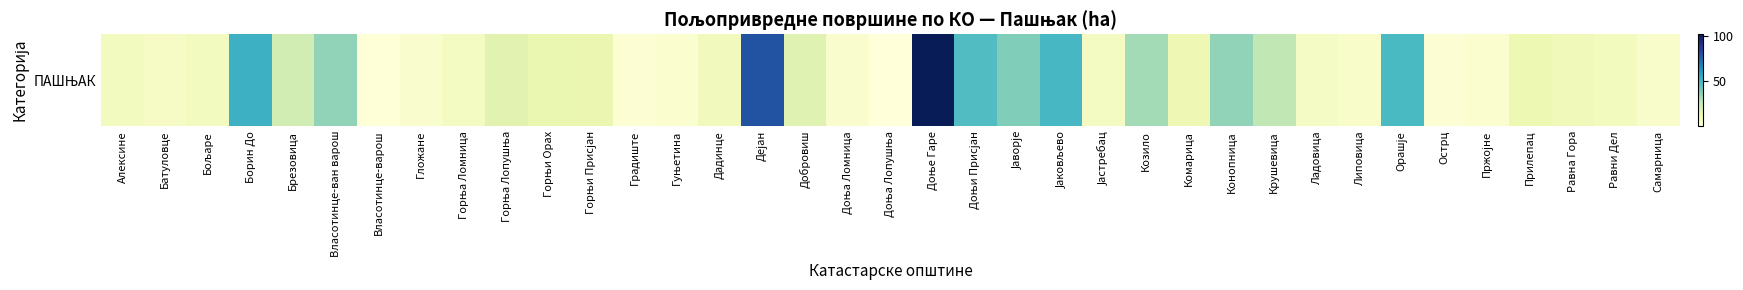

Where does the data first go above 10?

Борин До